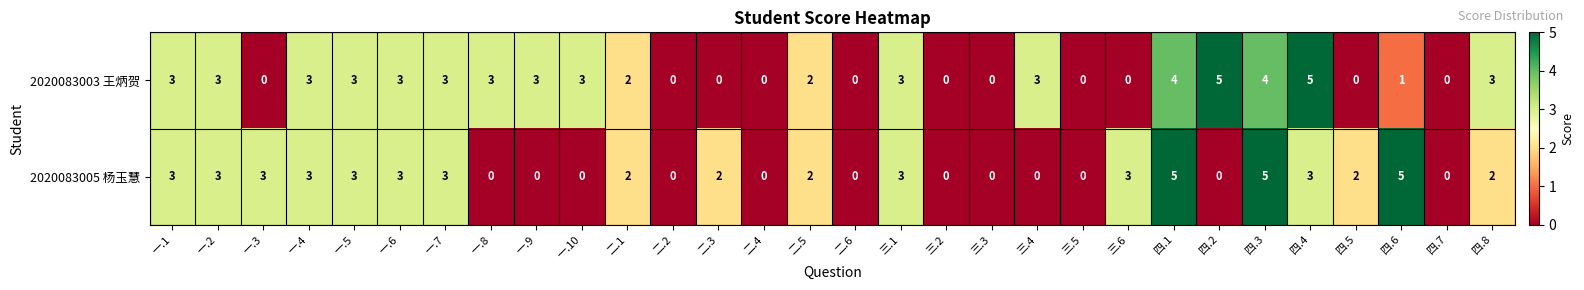

What is the difference between the second highest and second lowest values in the 2020083005 杨玉慧 series?

5